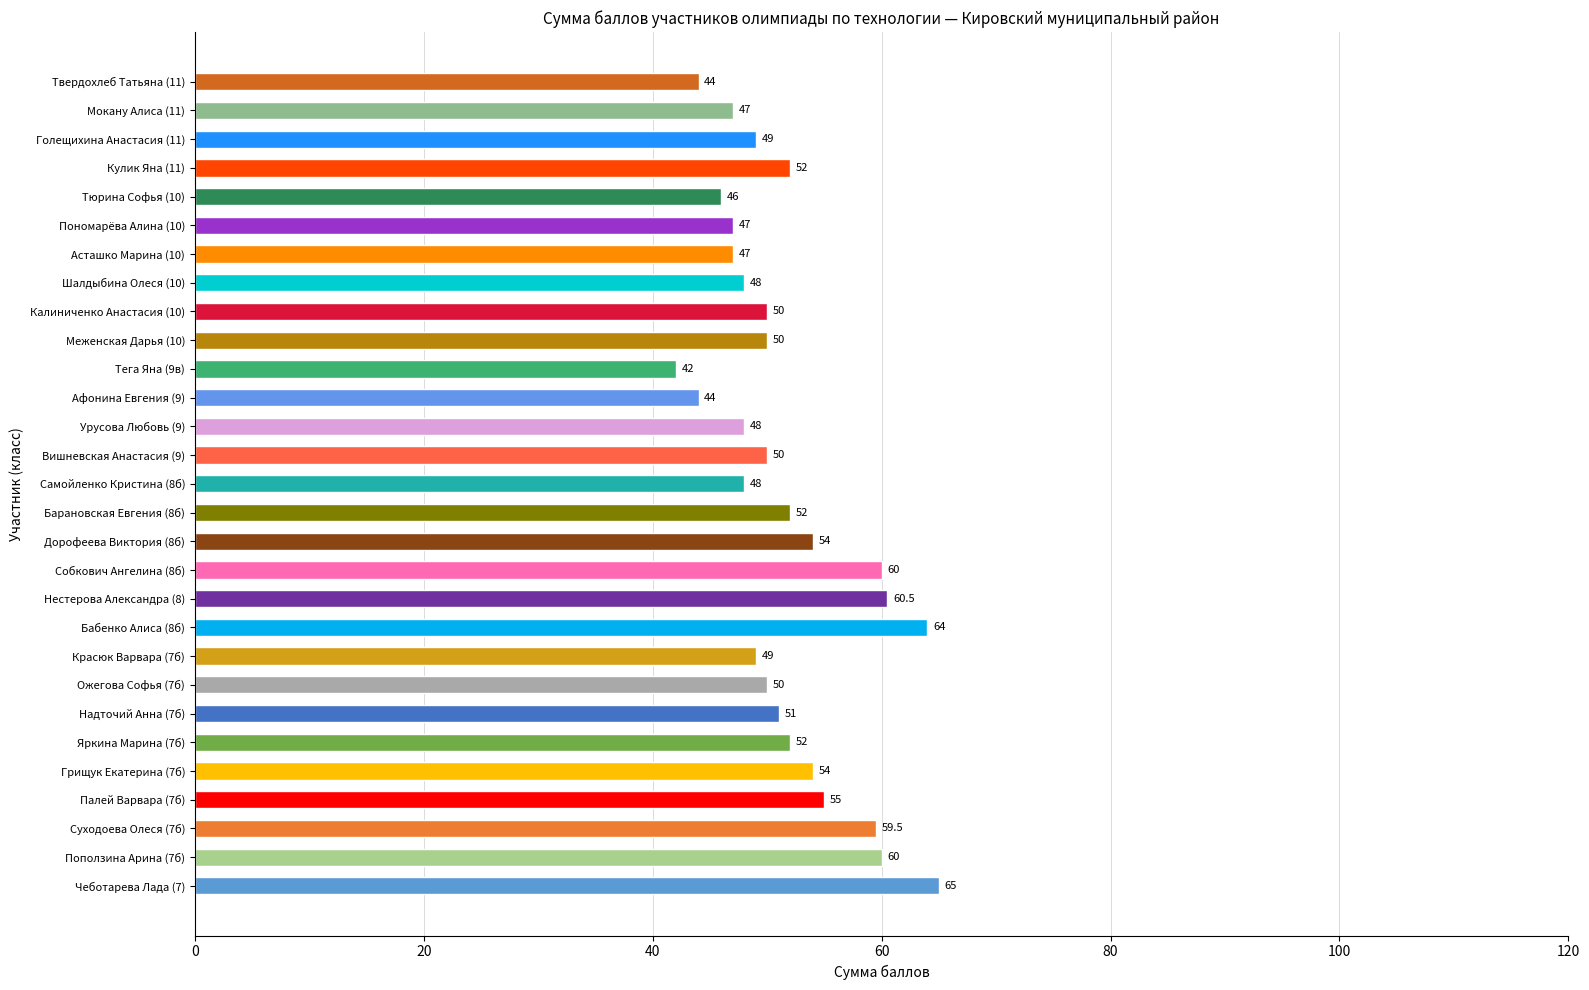

The chart shows a value of 25.6 at Урусова Любовь (9). True or false?

False